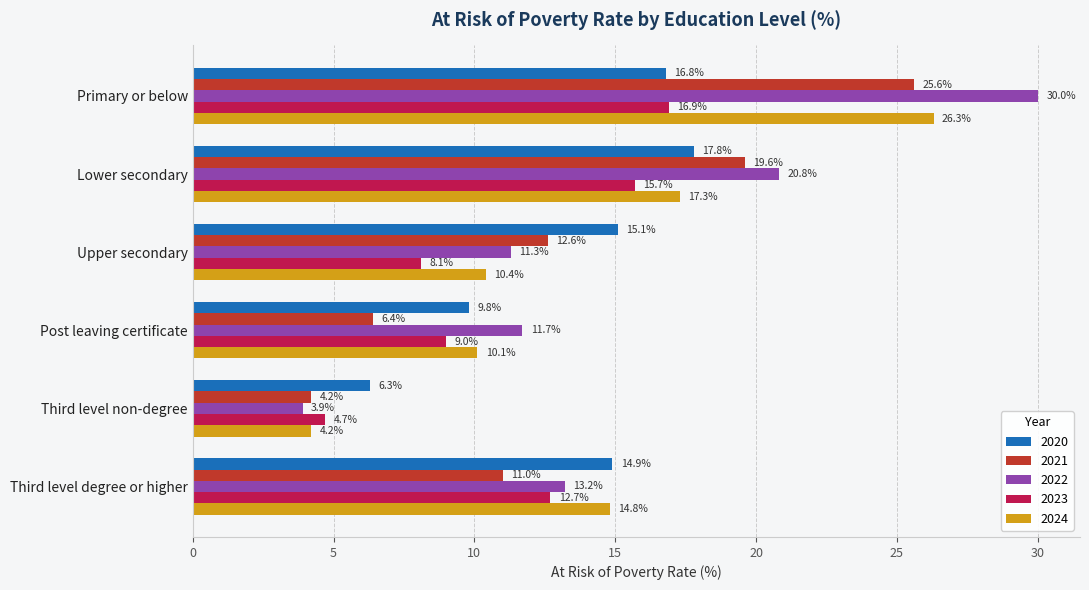

Which series has the widest spread of values?

2022